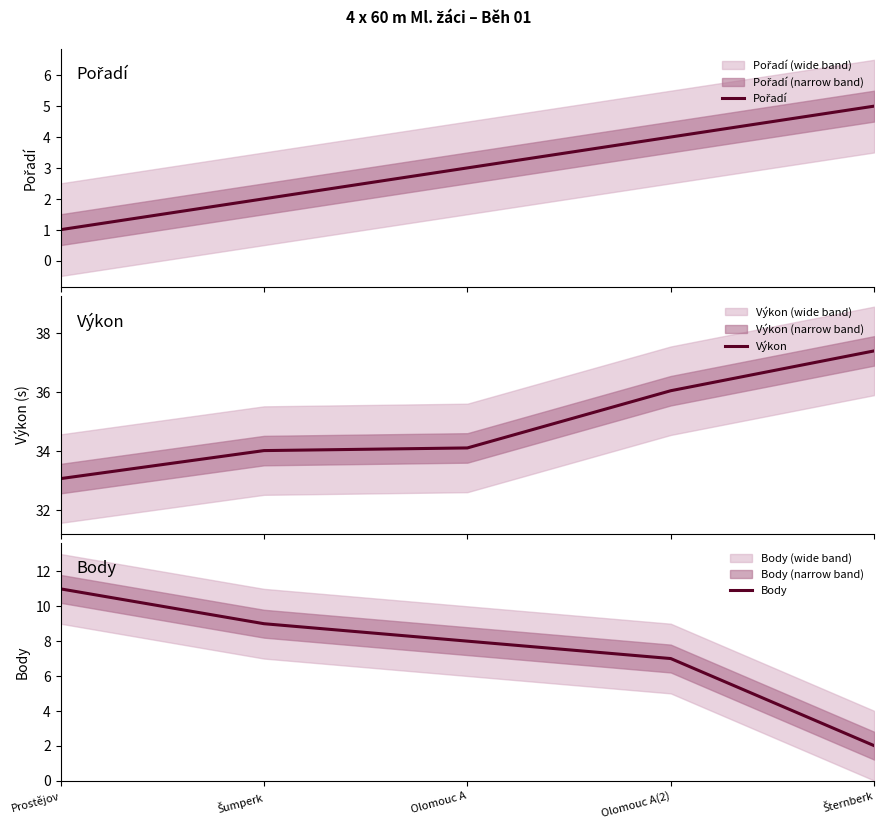

Between which two adjacent categories do Body and Pořadí first intersect?

Olomouc A(2) and Šternberk